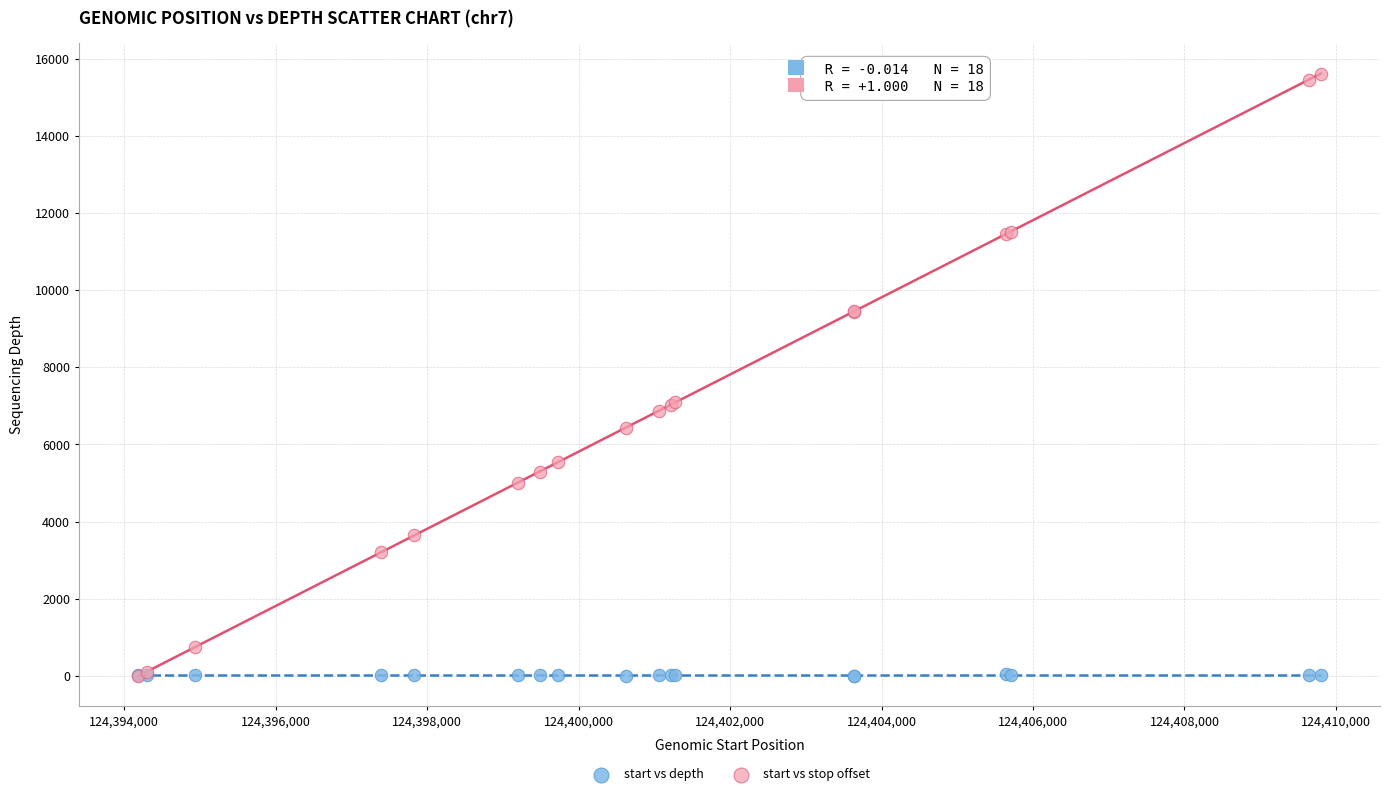

Which series has the widest spread of Y values?

start vs stop offset